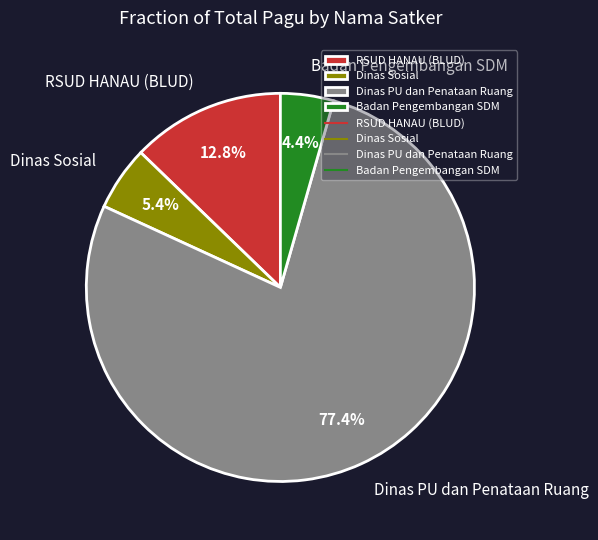

Which category has the biggest portion of the pie?

Dinas PU dan Penataan Ruang